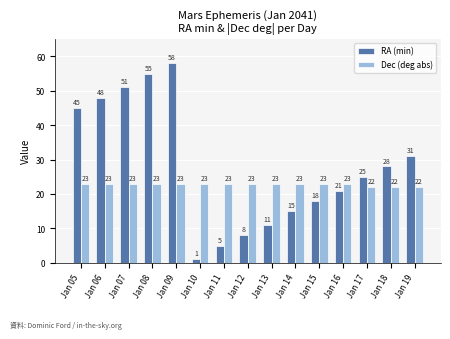

Which series changed the most between Jan 14 and Jan 15?

RA (min)